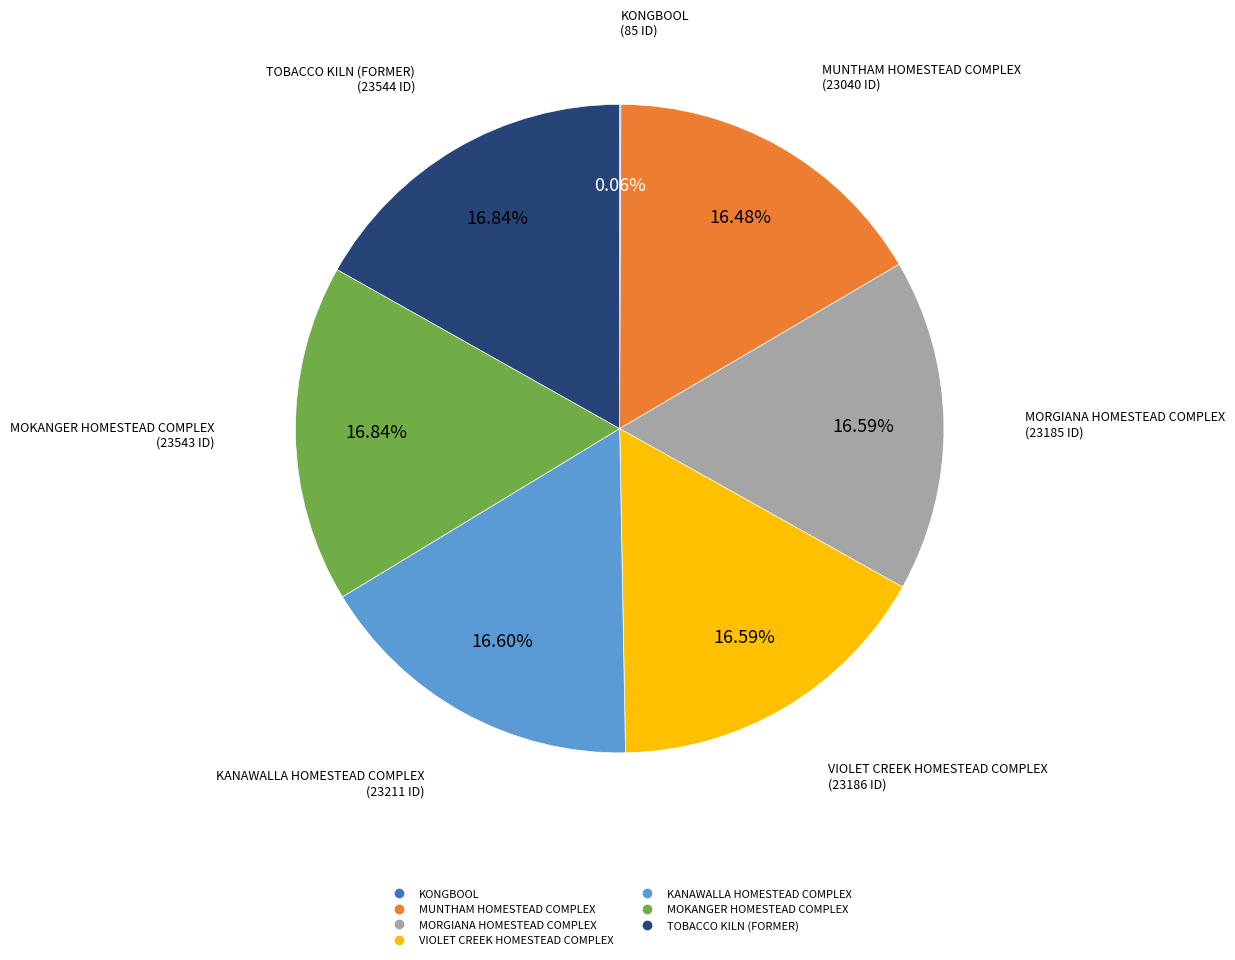

To the nearest percent, what portion does MORGIANA HOMESTEAD COMPLEX represent?

17%